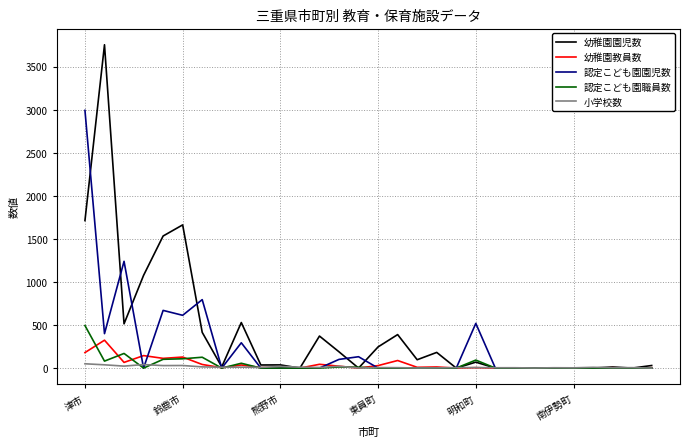

What are all the series names shown in the legend?

幼稚園園児数, 幼稚園教員数, 認定こども園園児数, 認定こども園職員数, 小学校数